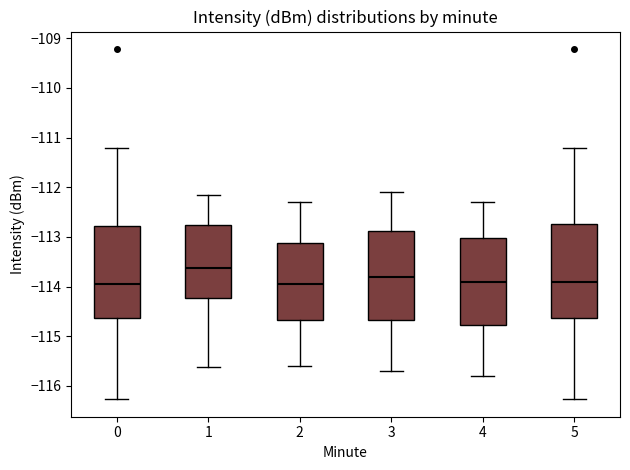

Reading left to right, read every box against the y-axis: the position of its median line, the range the box covers, and the ends of its whiskers. The values are not printed on the chart, so give them approximately, as read against the axis.

0: median -114.0, box -114.6 to -112.8, whiskers -116.3 to -111.2
1: median -113.6, box -114.2 to -112.8, whiskers -115.6 to -112.2
2: median -113.9, box -114.7 to -113.1, whiskers -115.6 to -112.3
3: median -113.8, box -114.7 to -112.9, whiskers -115.7 to -112.1
4: median -113.9, box -114.8 to -113.0, whiskers -115.8 to -112.3
5: median -113.9, box -114.6 to -112.7, whiskers -116.3 to -111.2